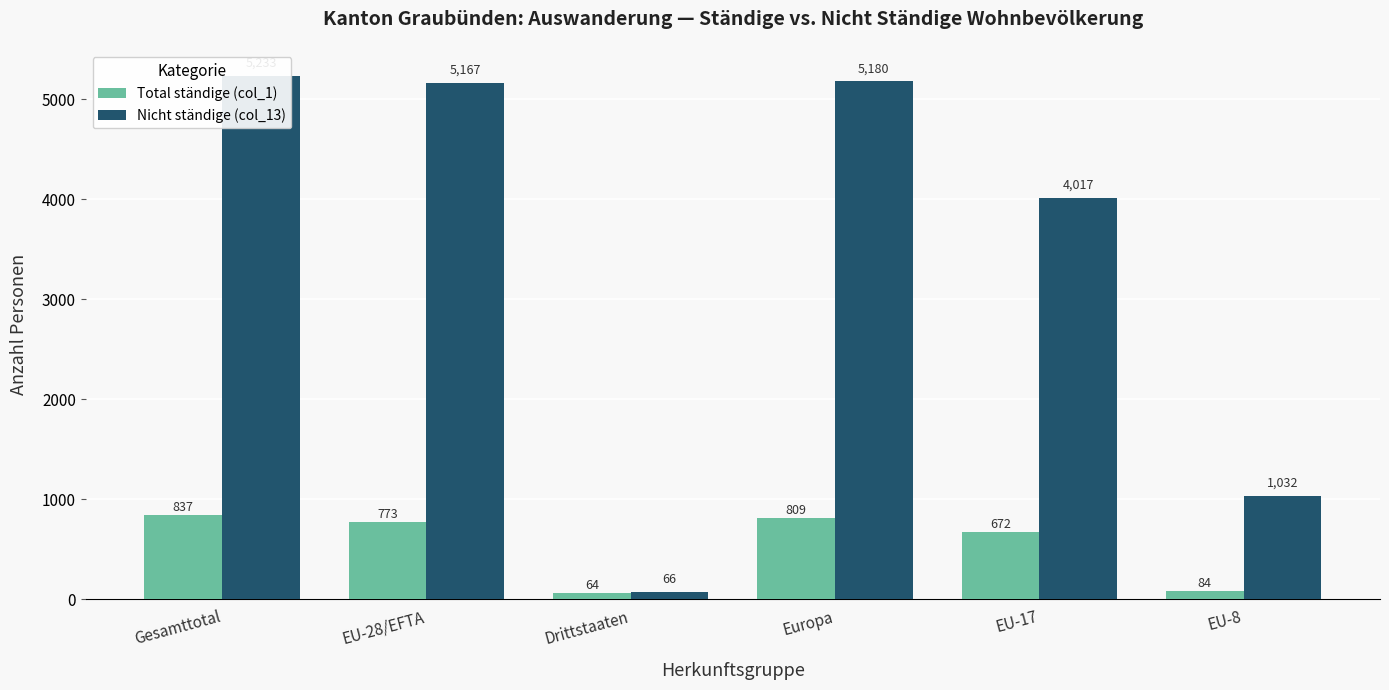

Rank the categories by Nicht ständige (col_13) value from lowest to highest.

Drittstaaten, EU-8, EU-17, EU-28/EFTA, Europa, Gesamttotal